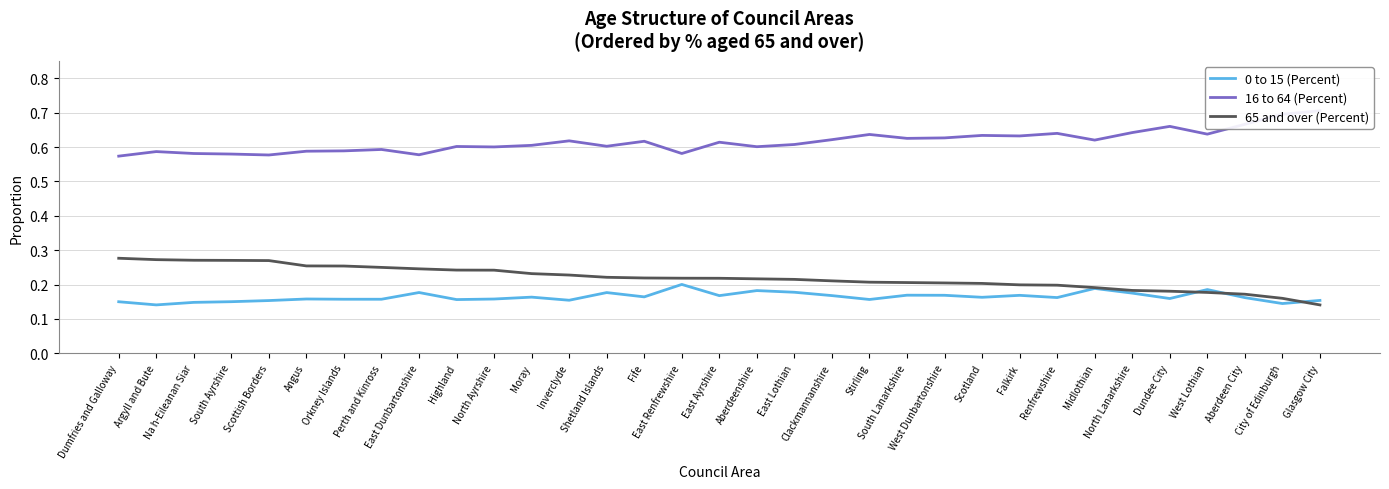

What is the value of the 65 and over (Percent) point at the 22nd from the left?

0.2